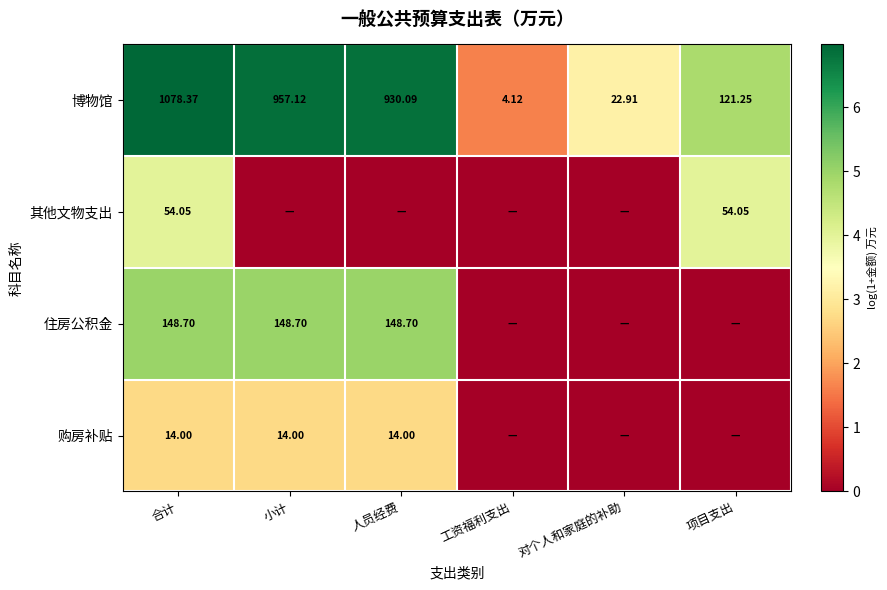

At how many categories does at least one series exceed 3?

5